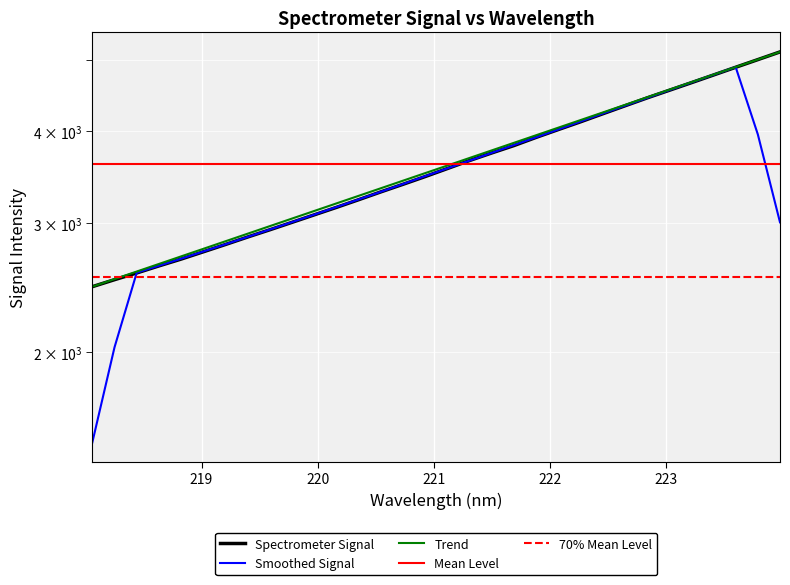

At which label does the data first exceed 3558?

221.1174